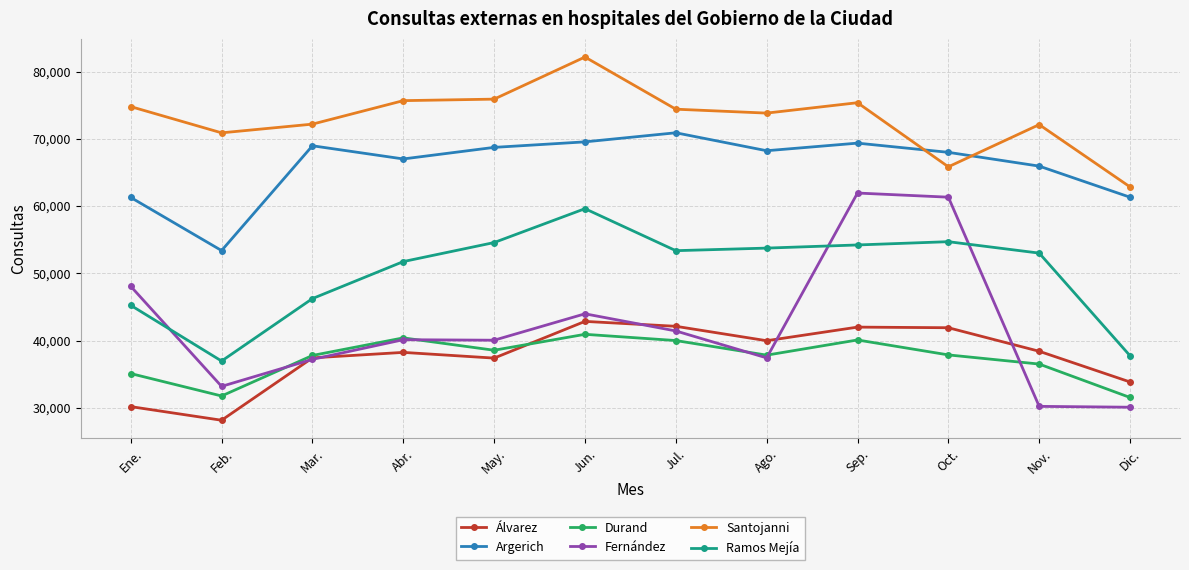

Which series has the widest spread of values?

Fernández